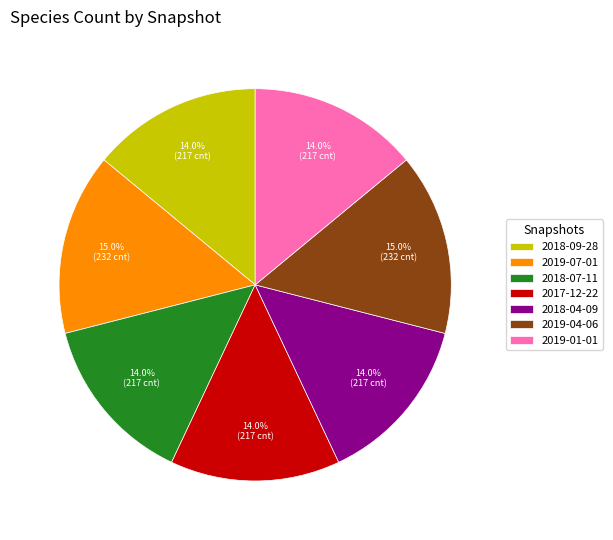

Does any single category account for the majority?

No